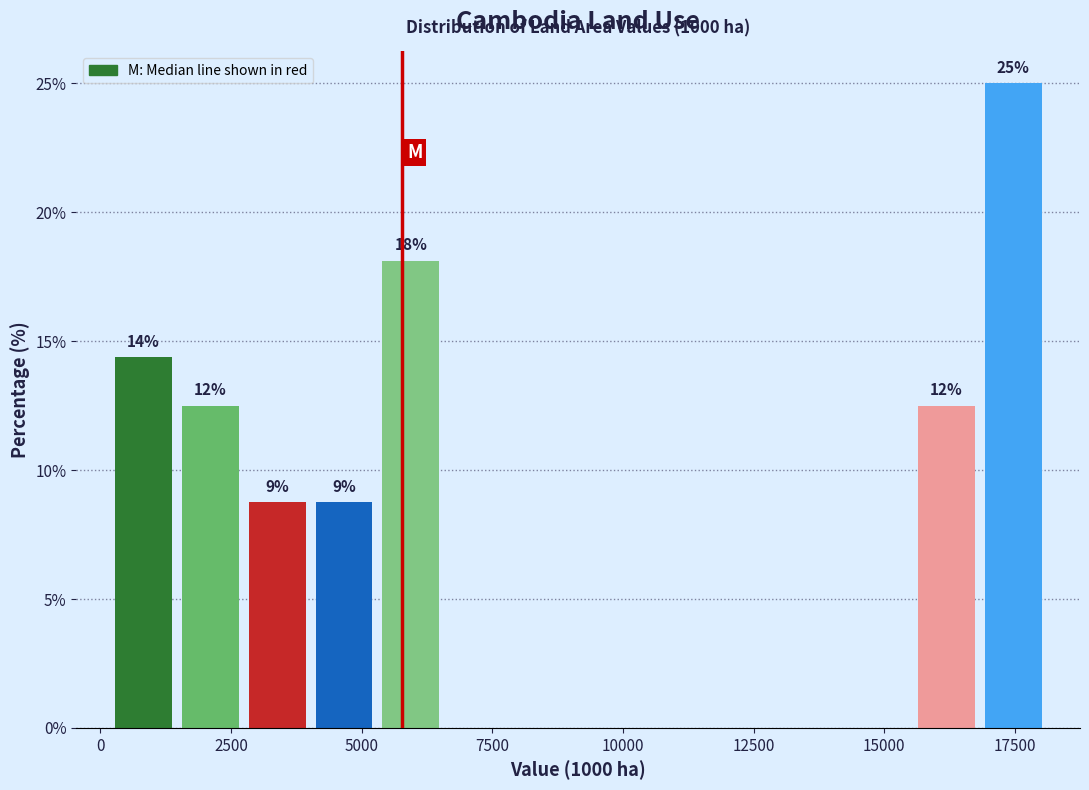

Read against the x-axis, roughly where is the centre of the tallest bar?

17500